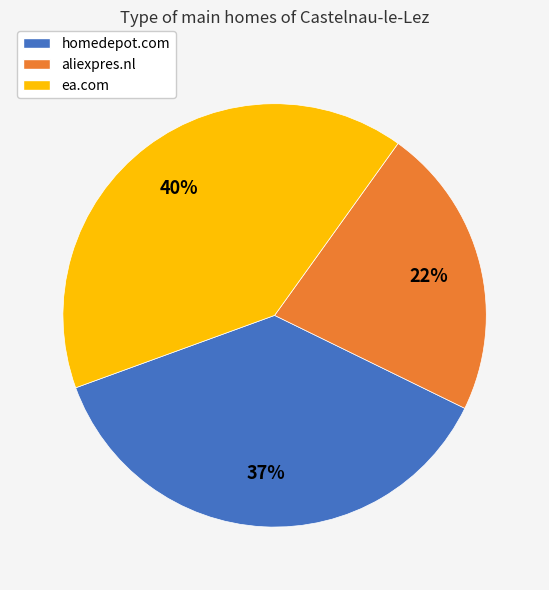

The ea.com slice represents 51% of the pie. True or false?

False